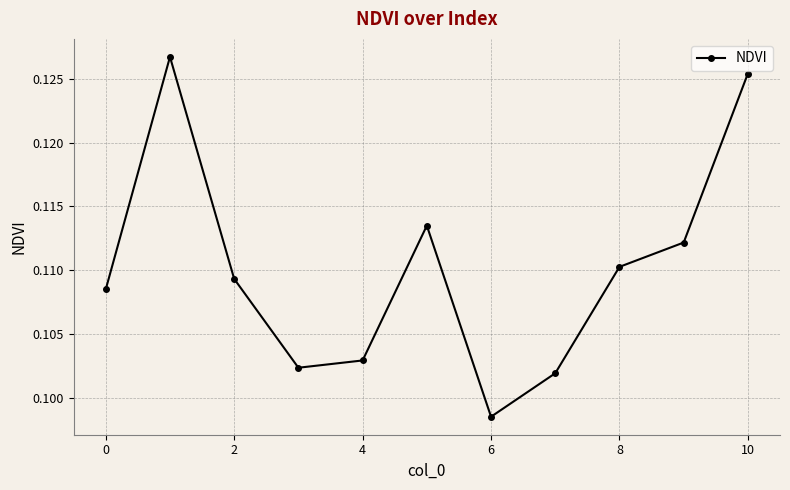

What is the sum of all values?

1.2